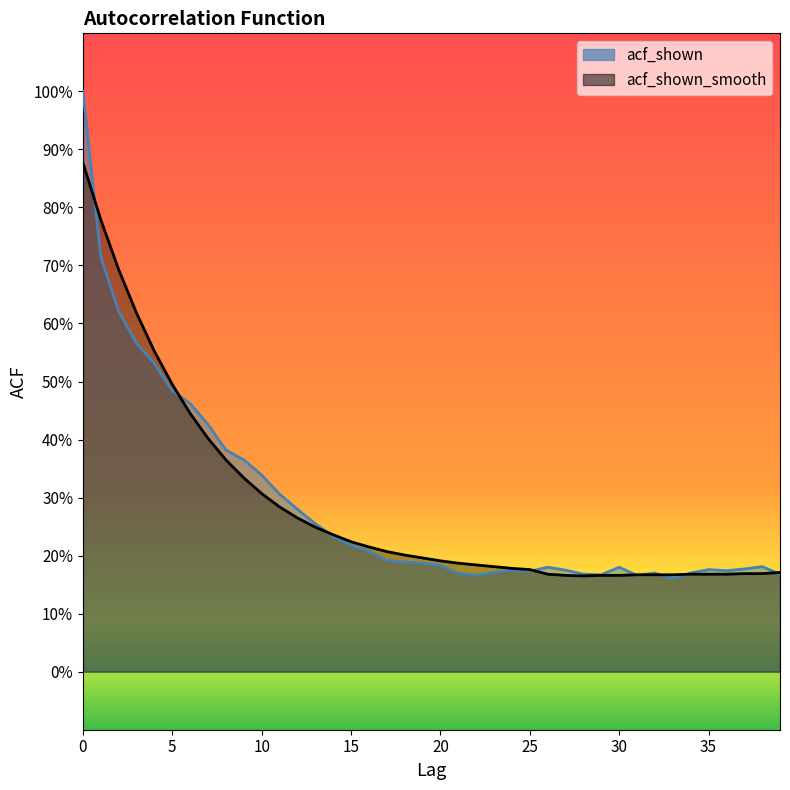

At which category does acf_shown reach its first local peak?

24